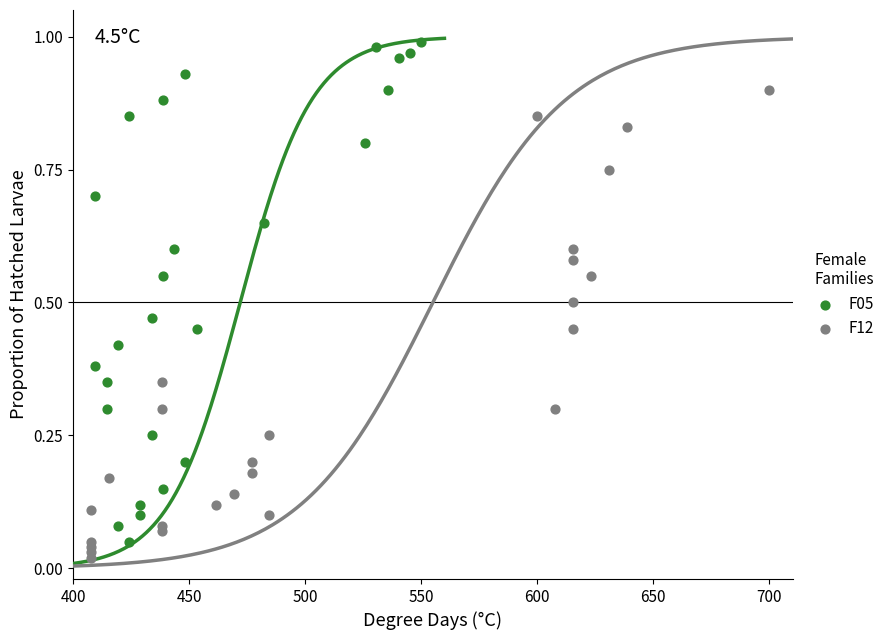

What are all the series names shown in the legend?

F05, F12